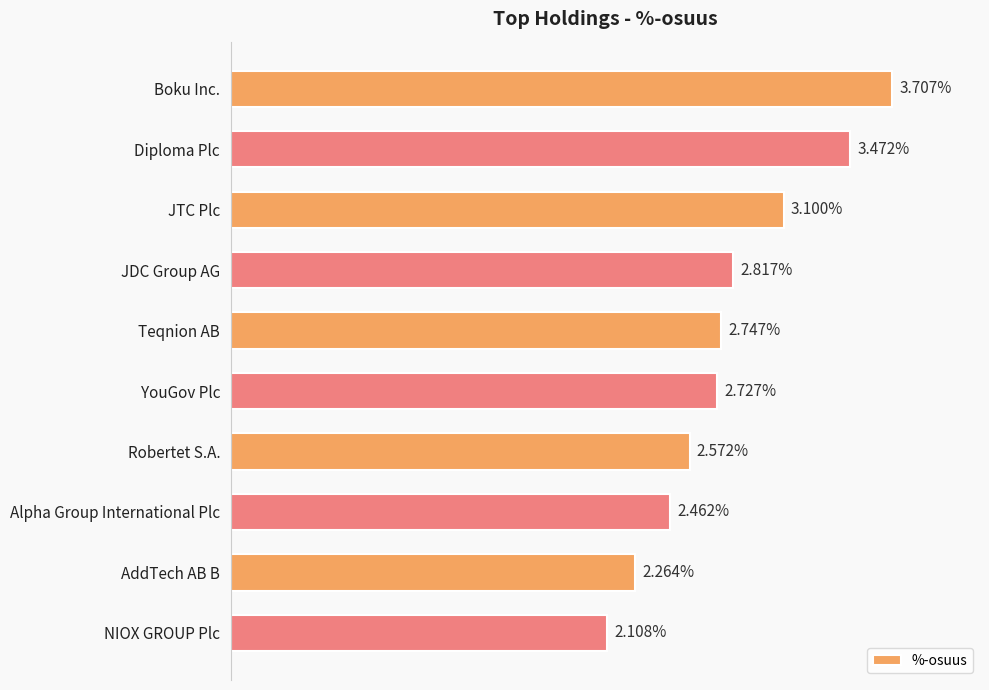

Which has a higher value, Boku Inc. or AddTech AB B?

Boku Inc.